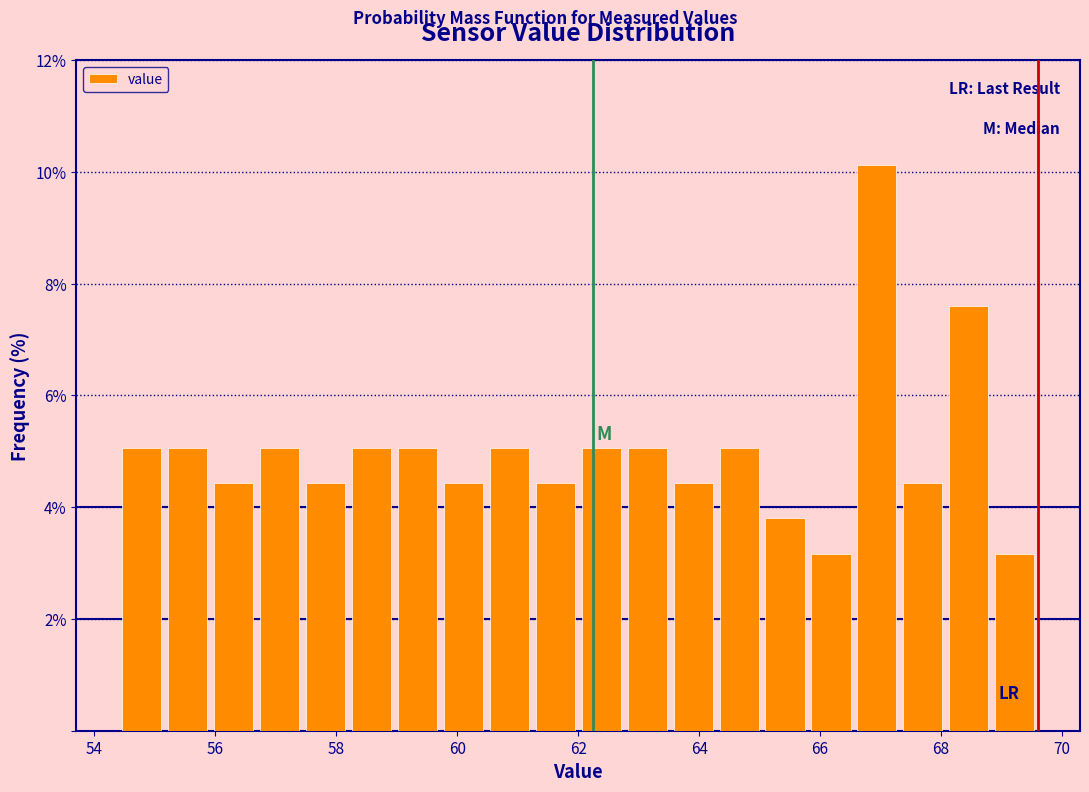

Around what value on the x-axis is the tallest bar? Give the approximate position of its centre, as read against the axis.

67.0